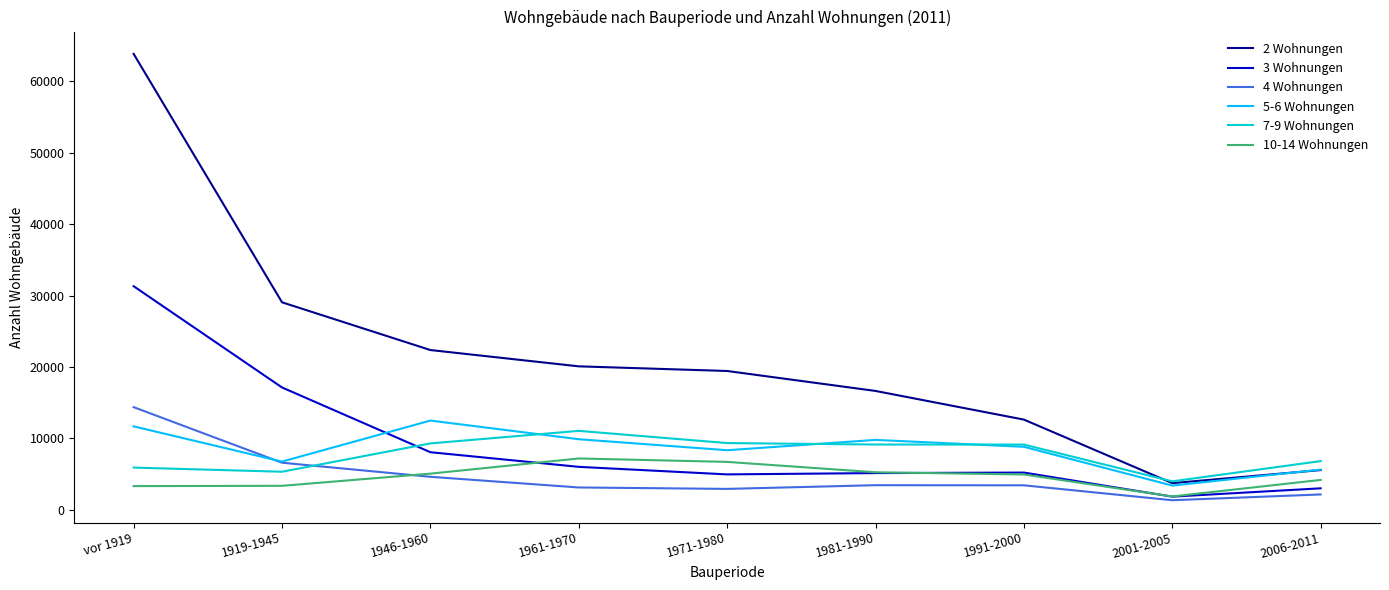

Is this an area chart (filled region under the line)?

No